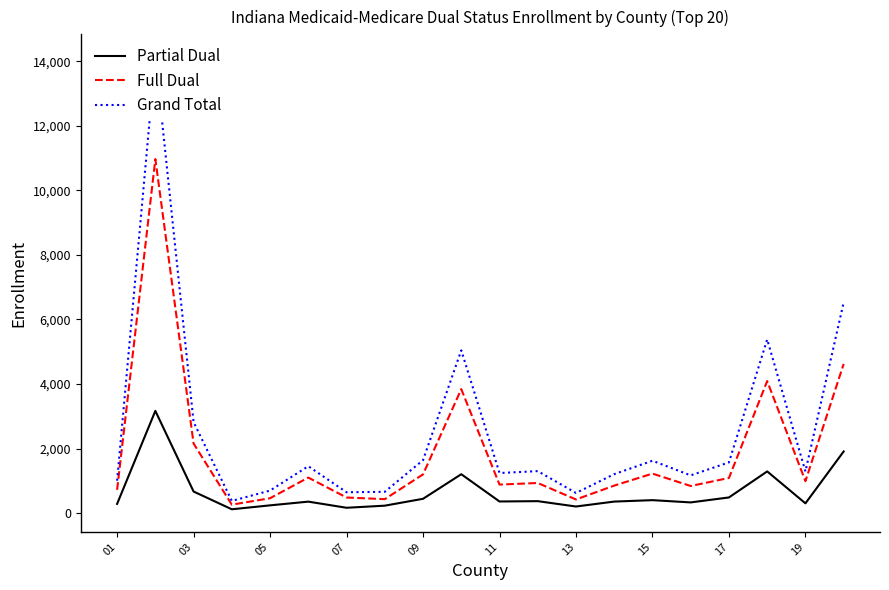

What is the maximum value for Partial Dual?

3166